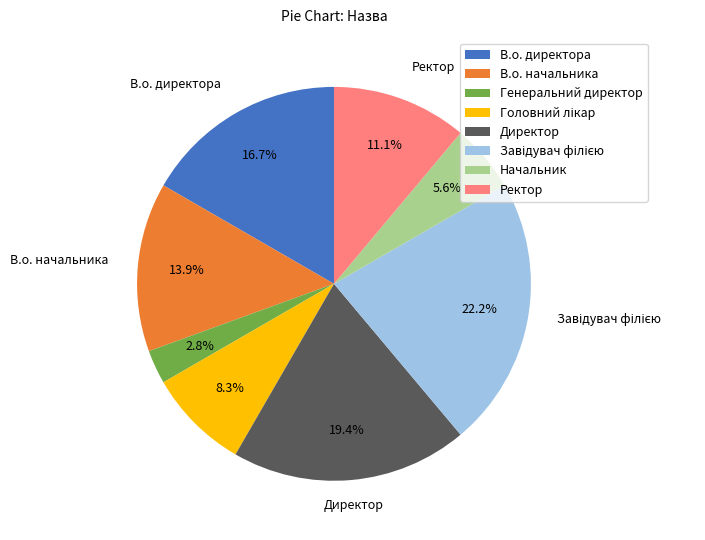

To the nearest percent, what is the average slice percentage?

12%